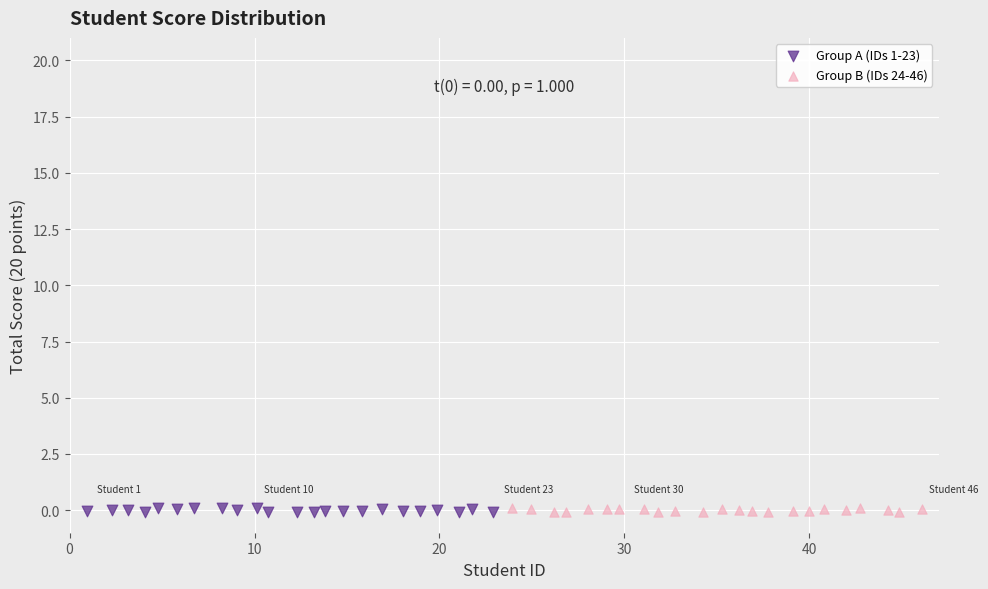

What are all the series names shown in the legend?

Group A (IDs 1-23), Group B (IDs 24-46)